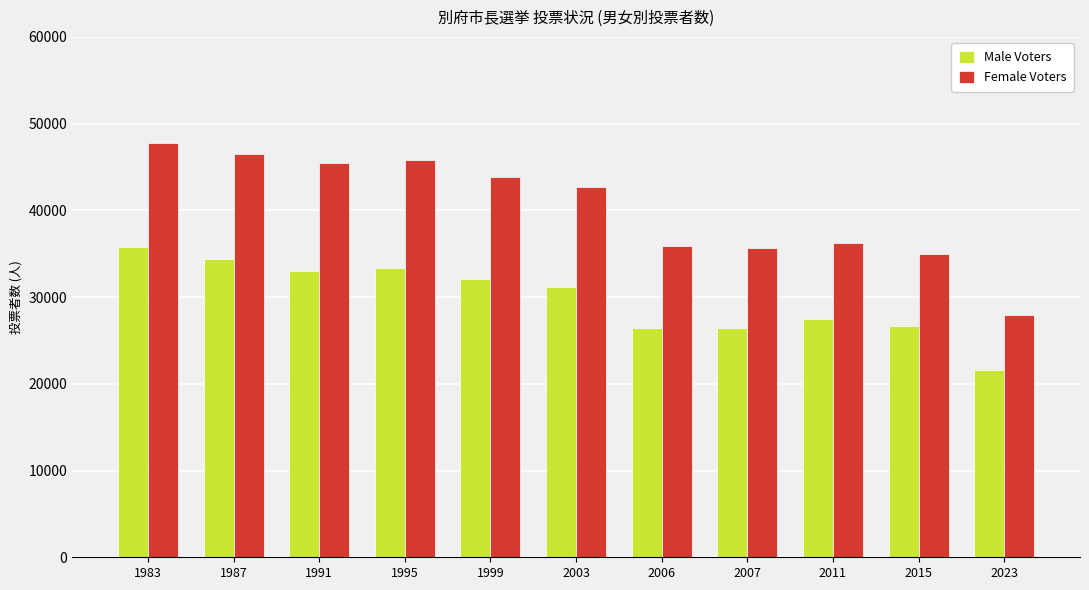

Is it true that Female Voters equals 69029 at 1991?

False